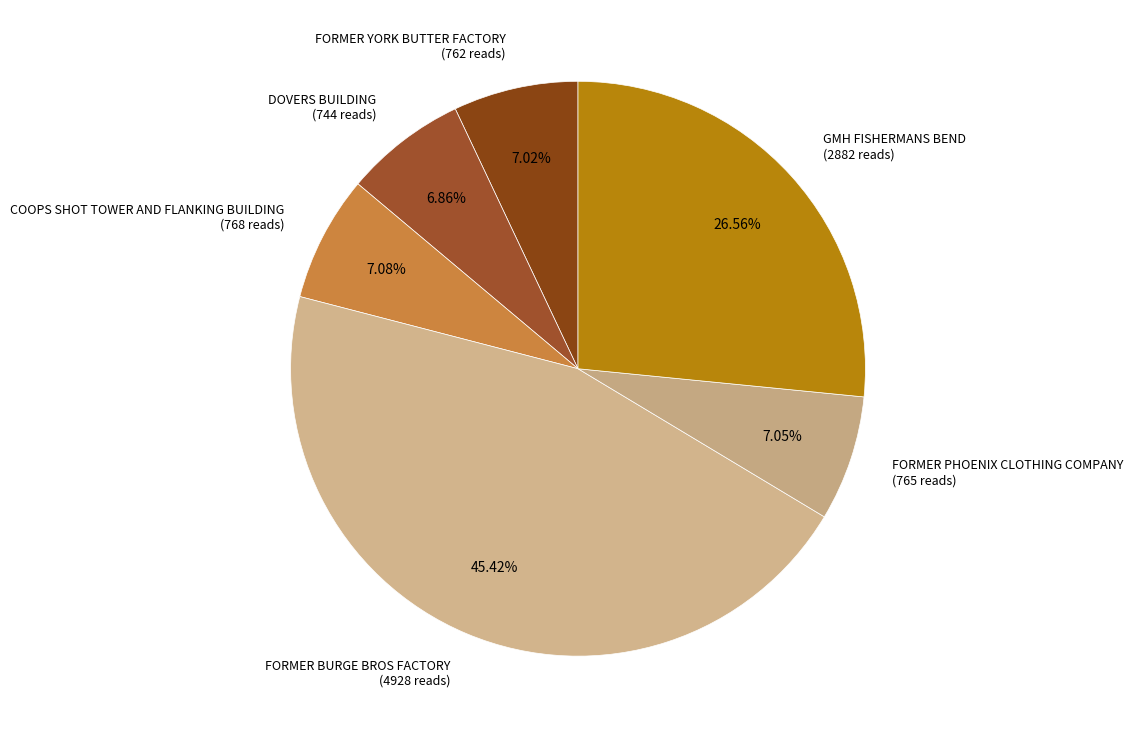

To the nearest percent, what is the difference between the largest and smallest slice percentages?

39%